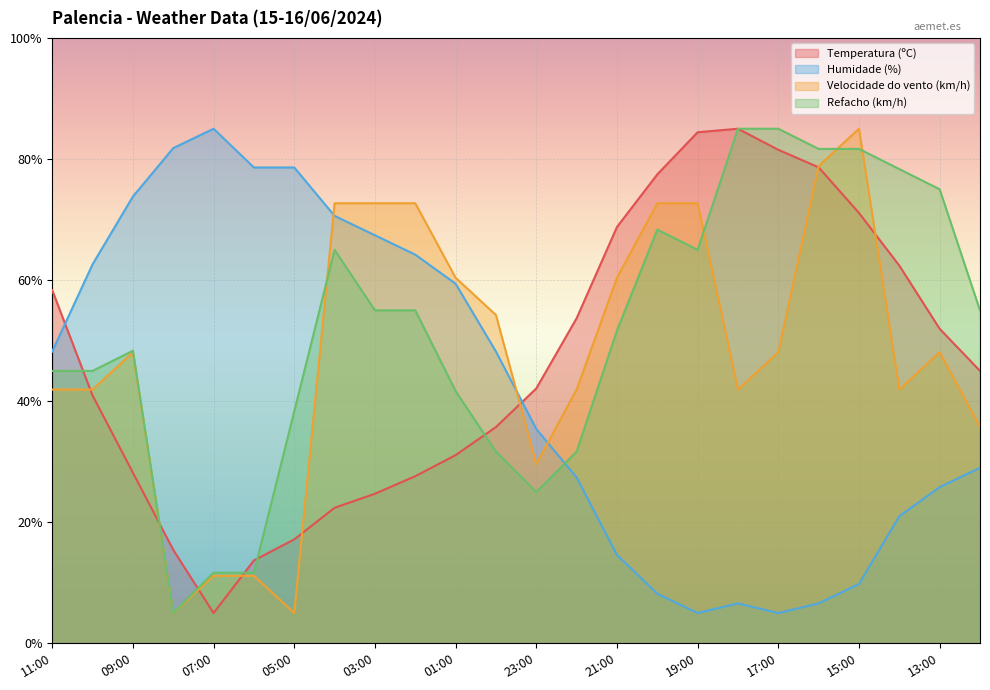

How many times do Humidade (%) and Temperatura (ºC) cross each other?

2